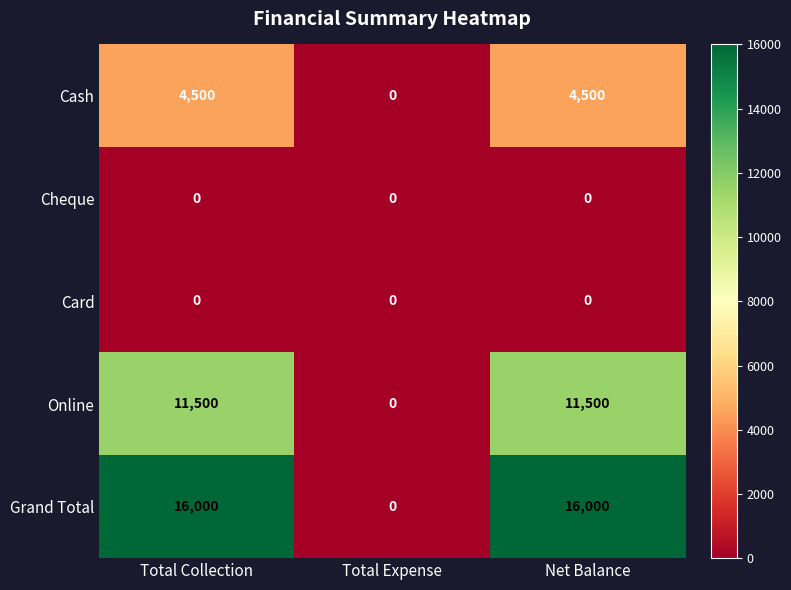

Reading right to left, transcribe all the data shown in this chart.

Cash: 4500	0	4500
Cheque: 0	0	0
Card: 0	0	0
Online: 11500	0	11500
Grand Total: 16000	0	16000